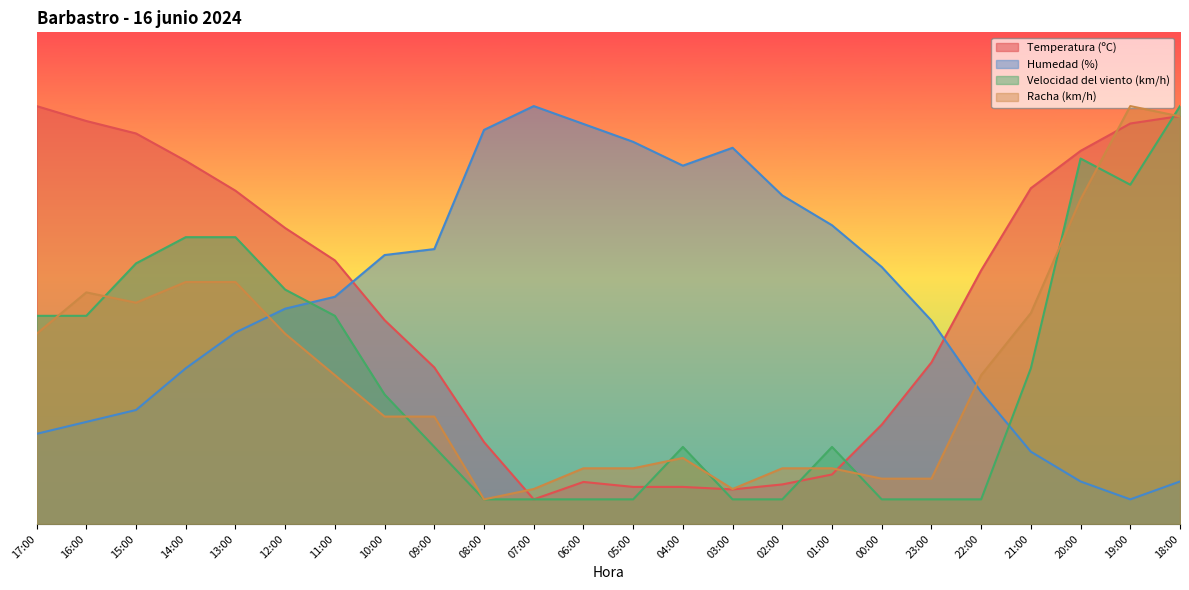

How many lines are shown in the chart?

4